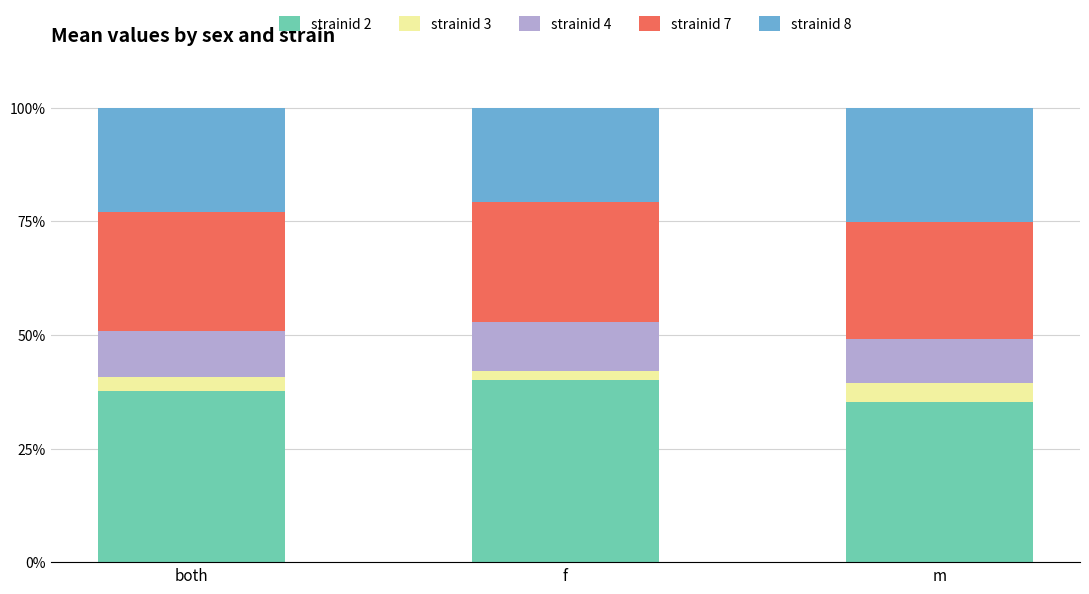

Which category has the lowest value in the strainid 2 series?

m